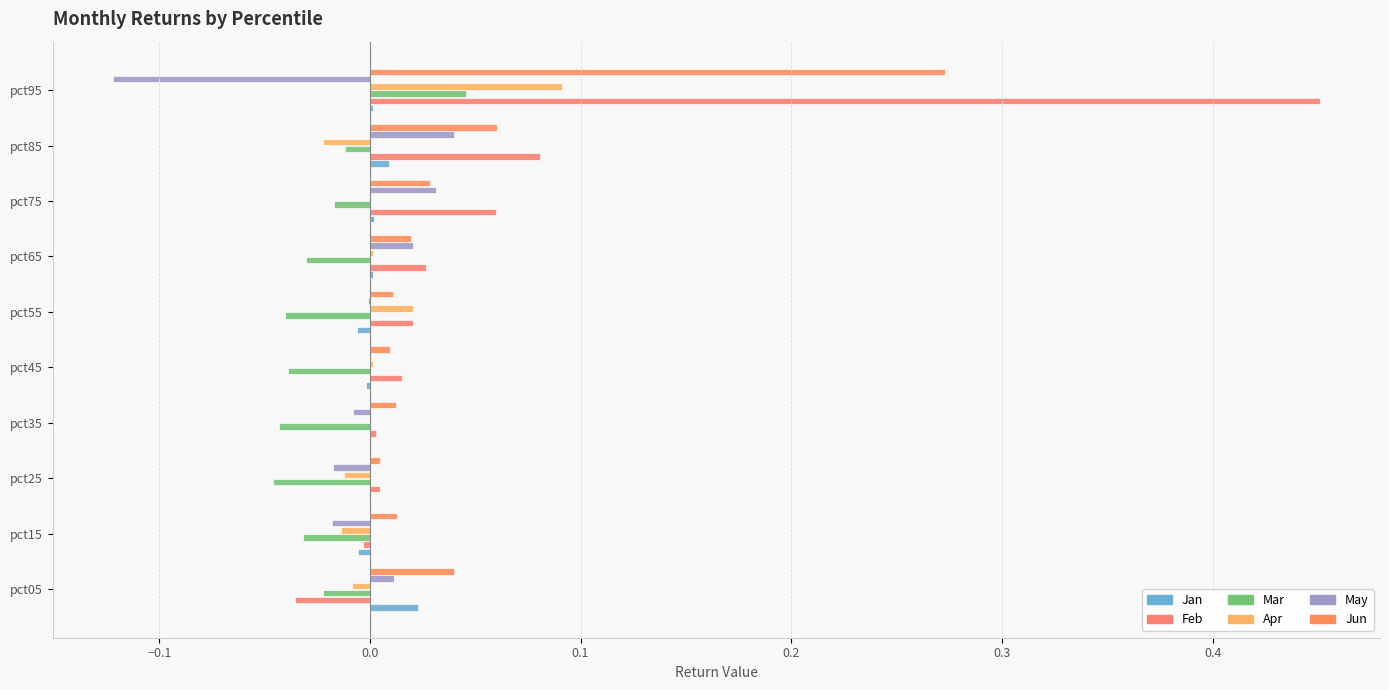

How many categories are shown in the chart?

10